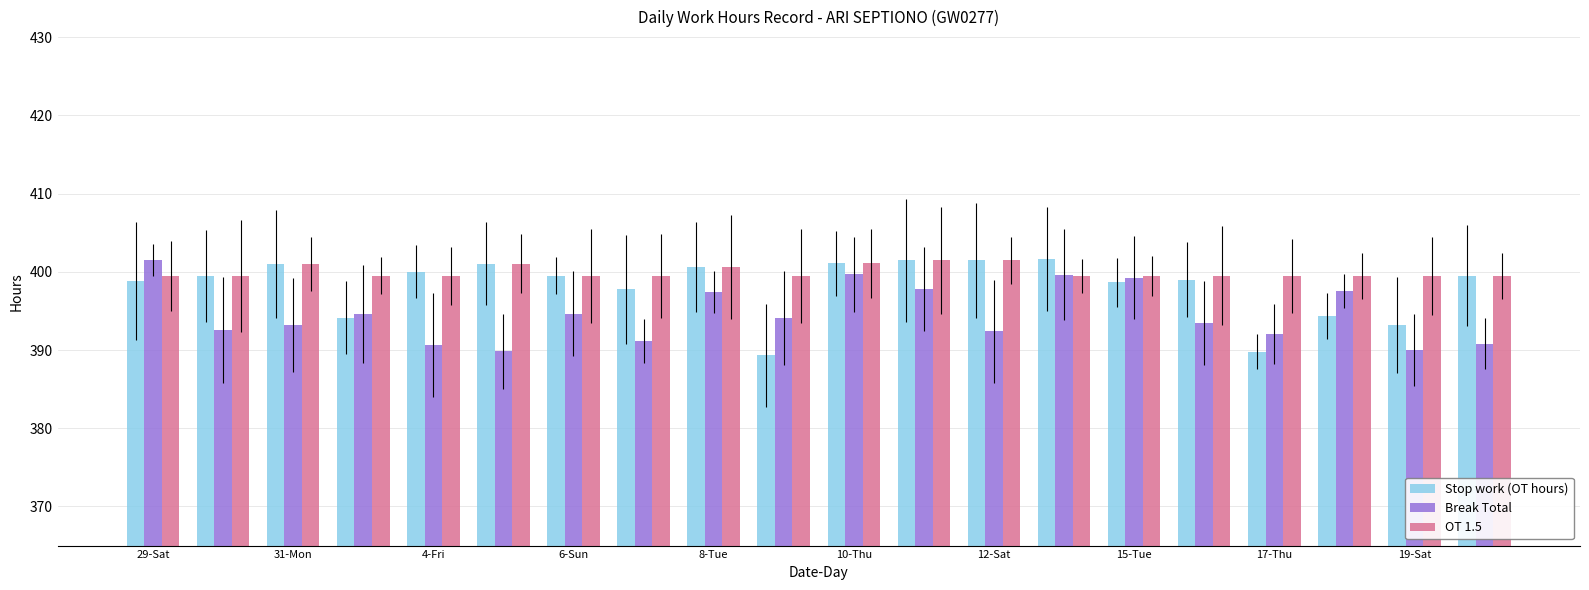

What is the smallest value displayed?

389.3